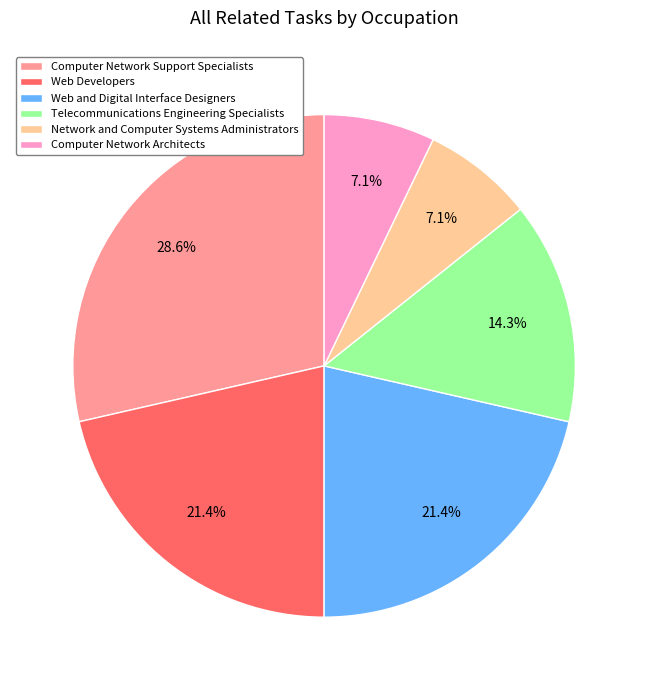

To the nearest percent, what is the combined percentage of Telecommunications Engineering Specialists and Web and Digital Interface Designers?

36%